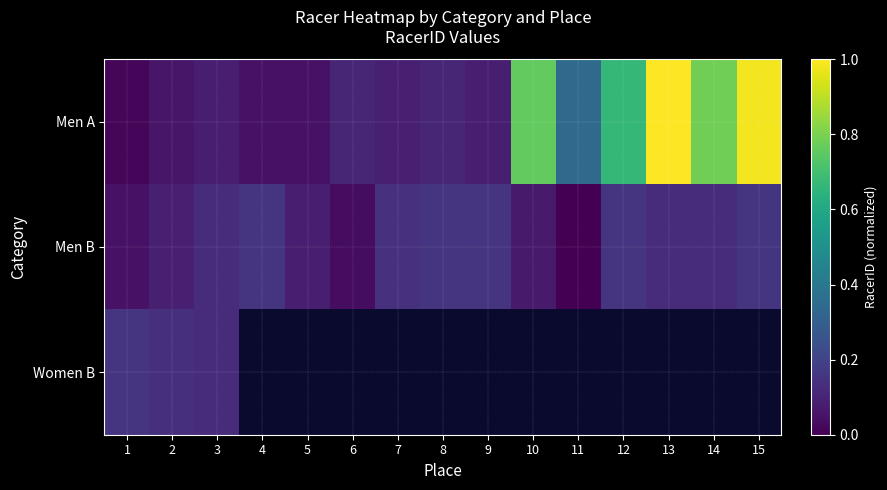

The Men A series shows 0.3 at 11. True or false?

True